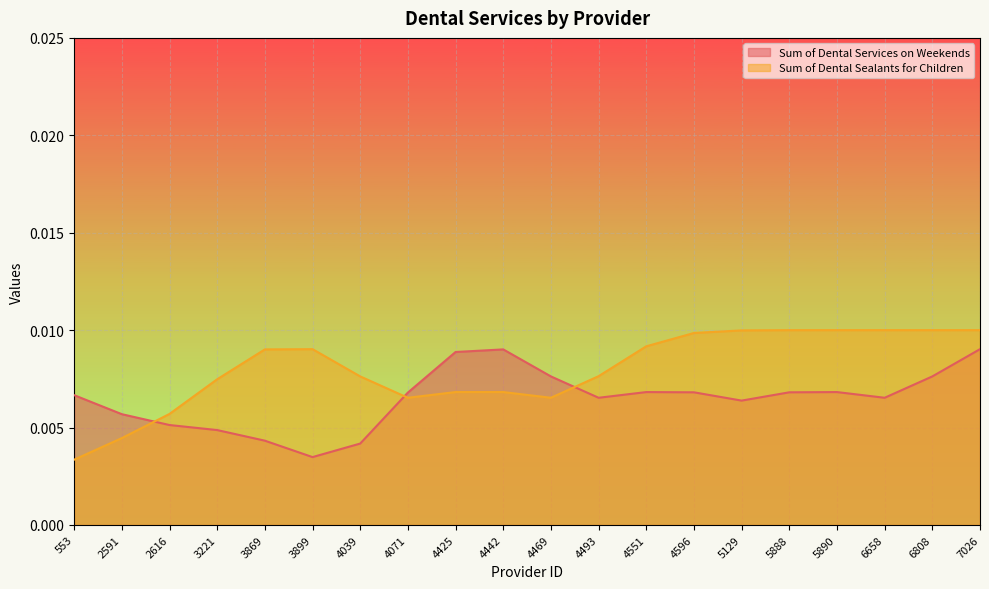

How many lines are shown in the chart?

2